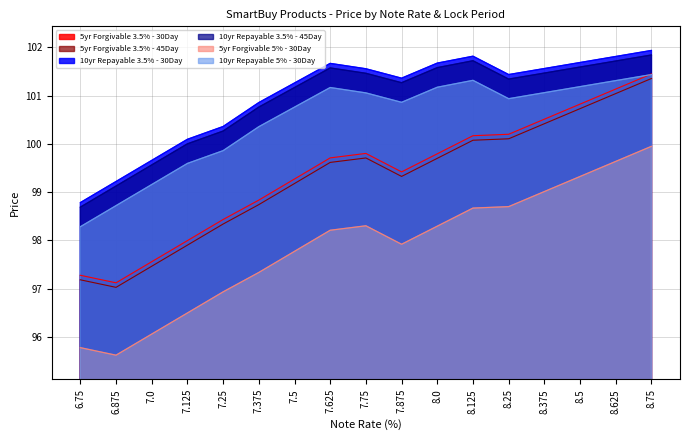

What is the value of the 10yr Repayable 5% - 30Day point at the 8th from the left?

101.2